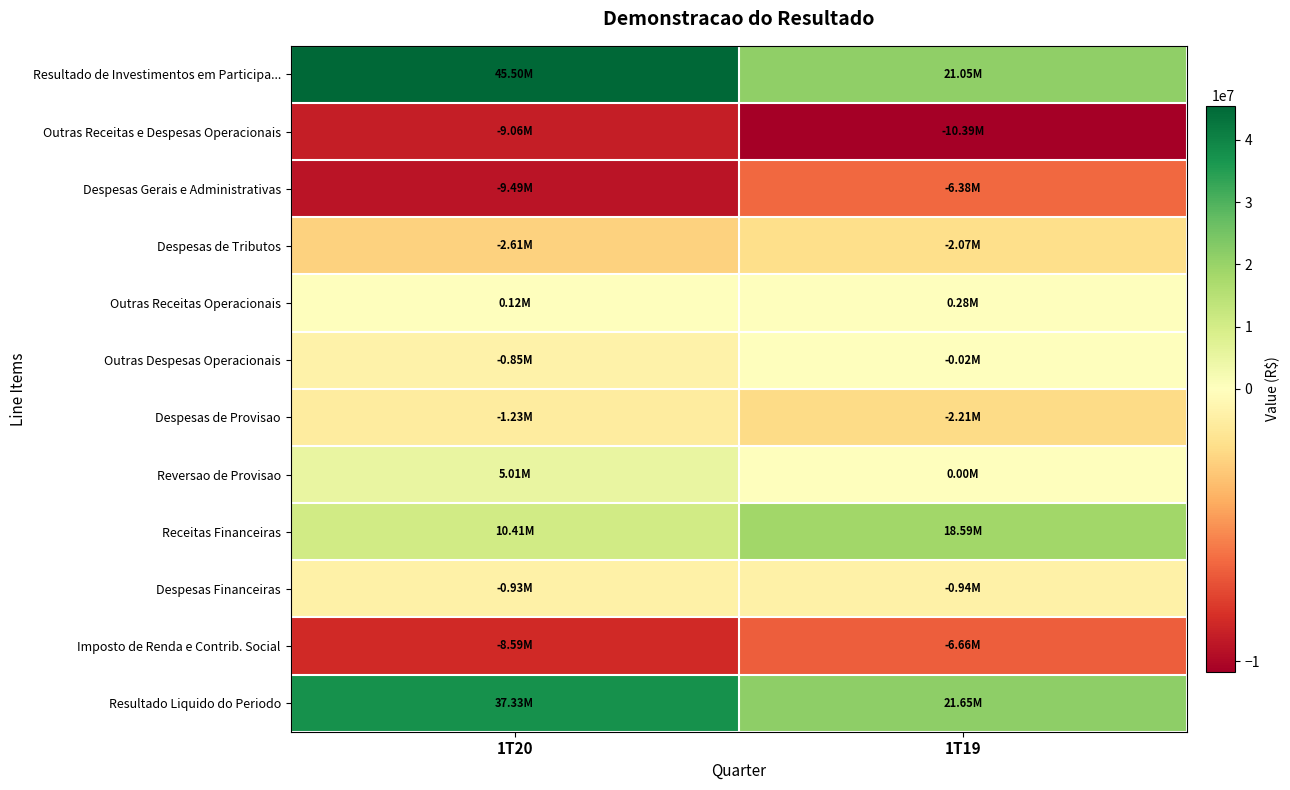

What is the total value across all series at 1T19?

32915000